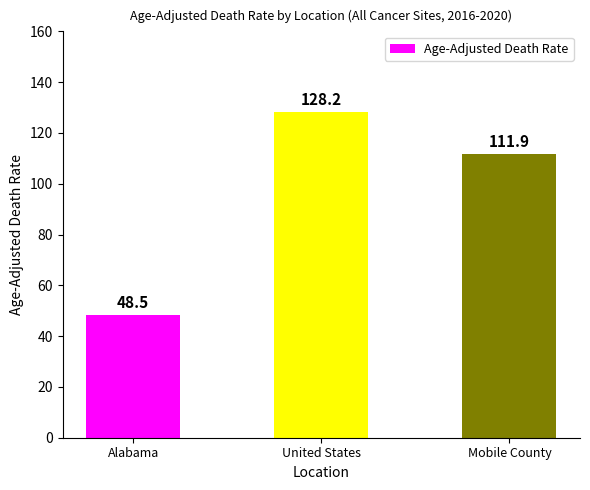

What is the value of the 2nd bar from the left?

128.2